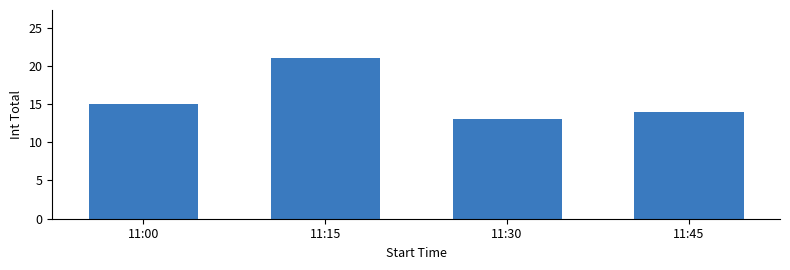

Which category has the lowest value across all series?

11:30